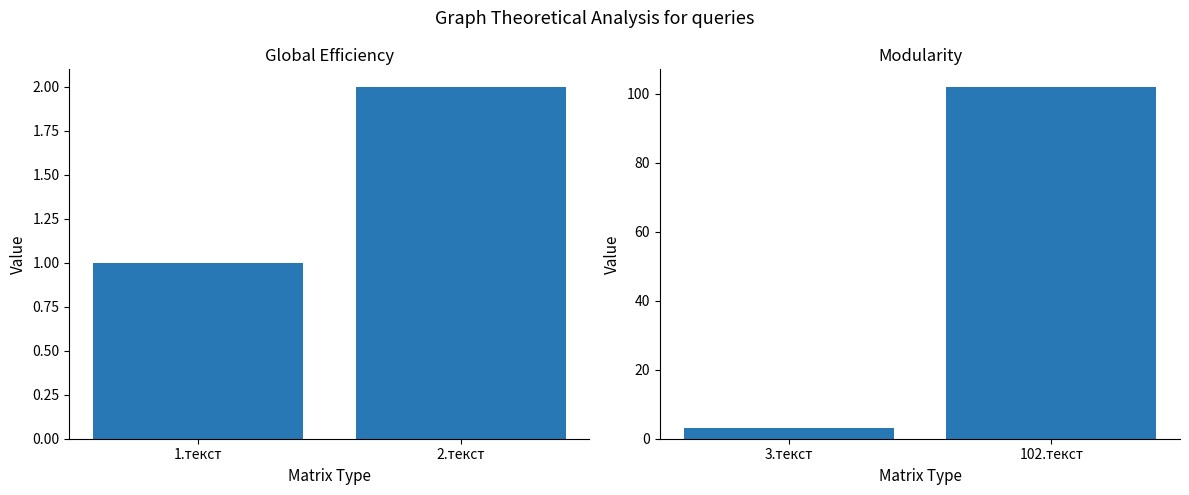

Does the chart contain any negative values?

No